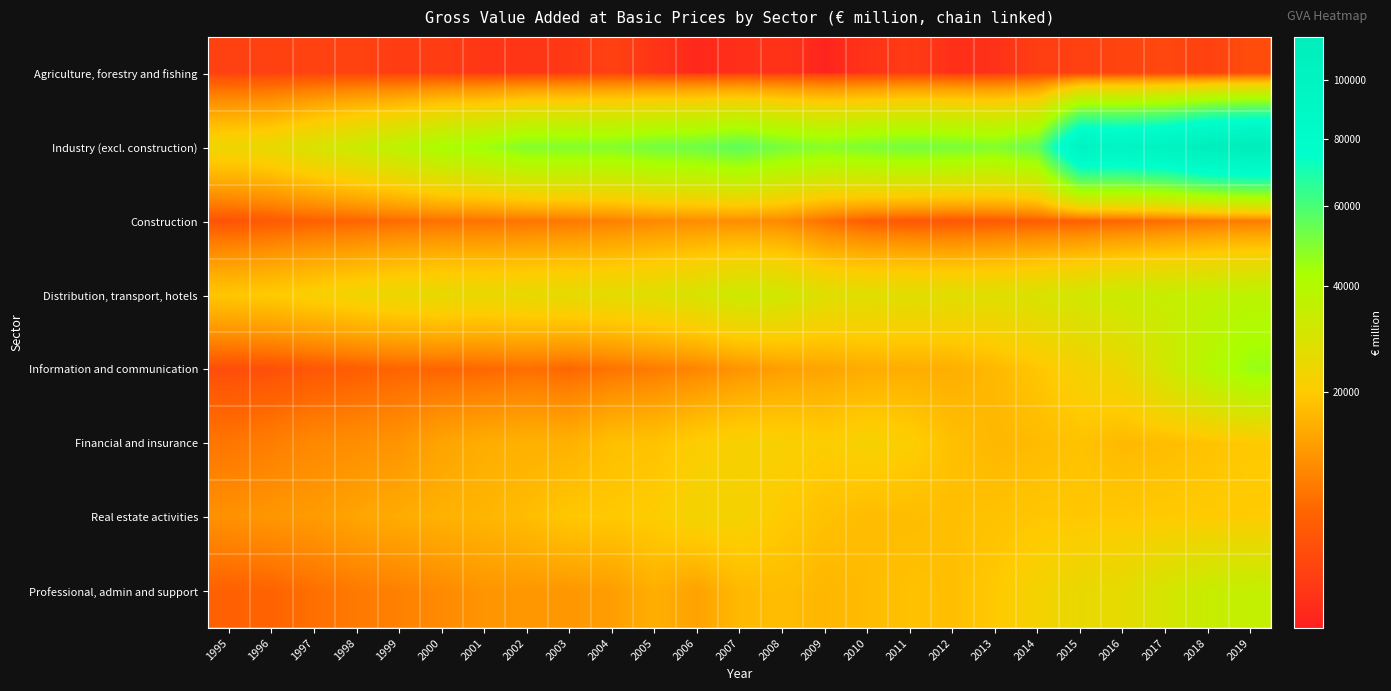

At how many categories does at least one series exceed 106137?

2